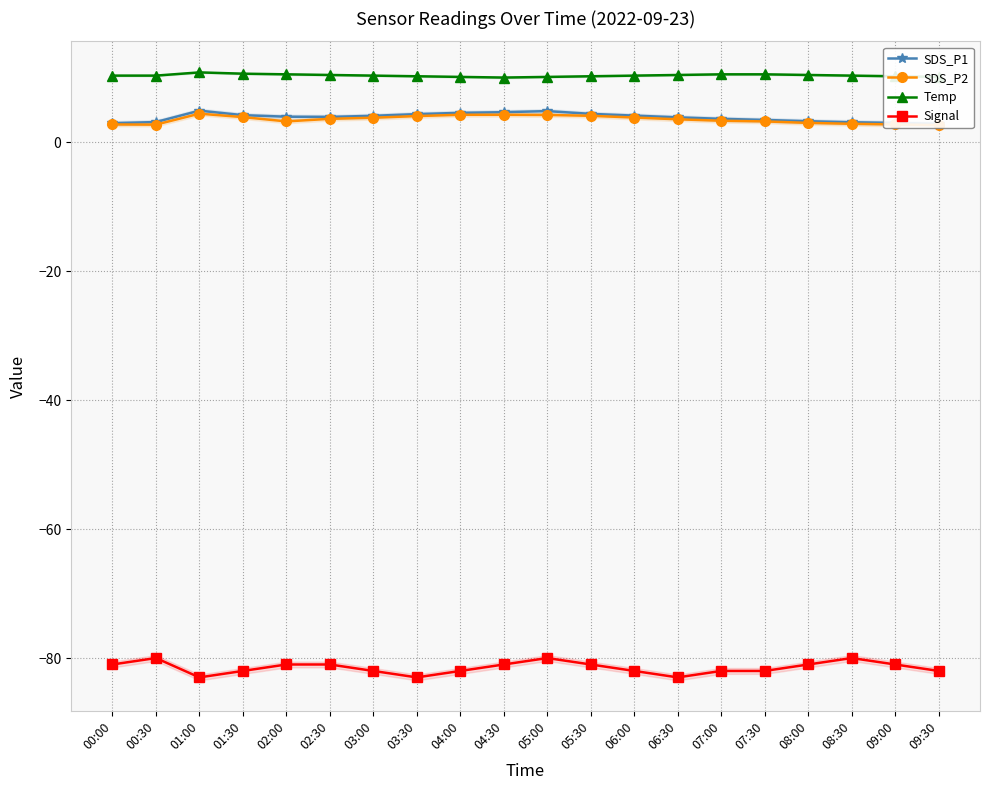

Which series has the largest total across all categories?

Temp